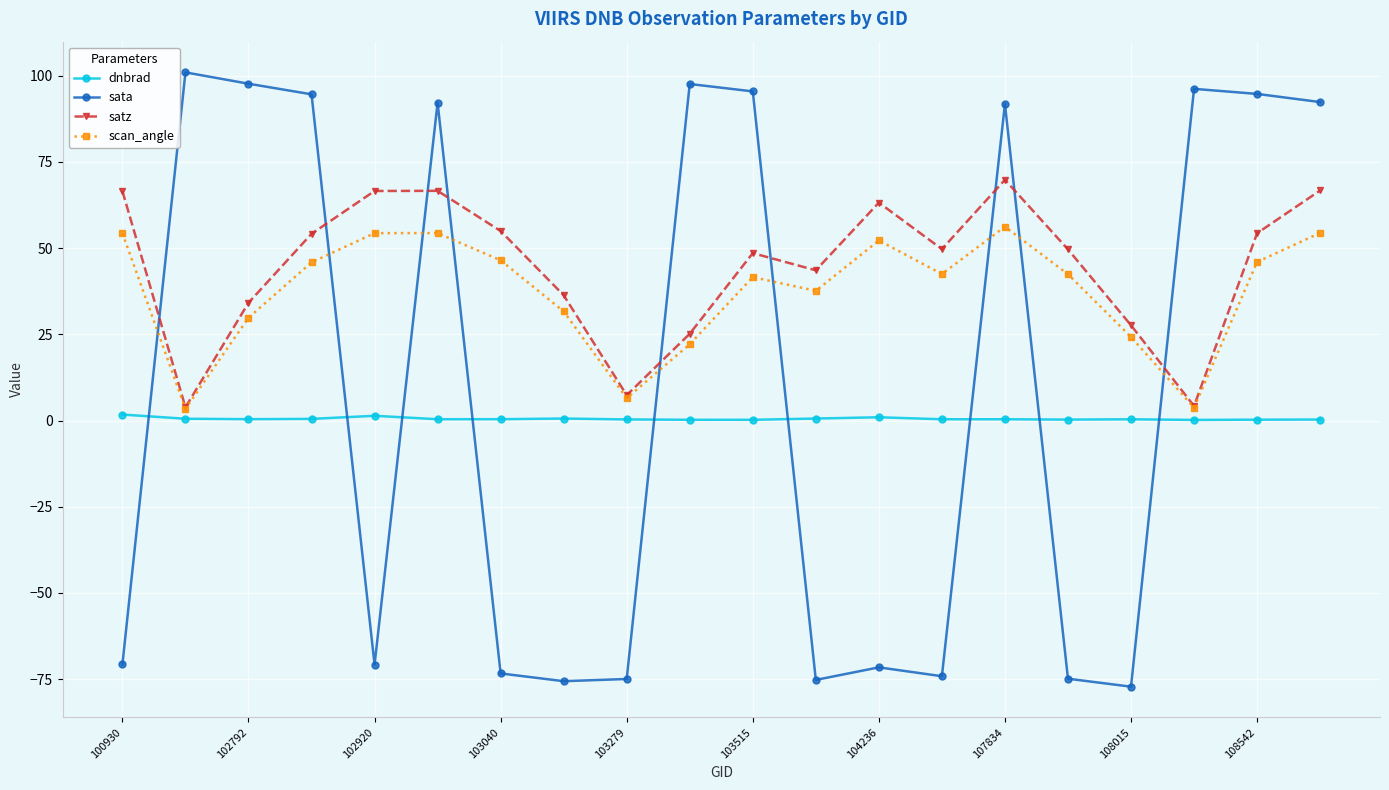

Rank the series by their maximum value, from lowest to highest.

dnbrad, scan_angle, satz, sata